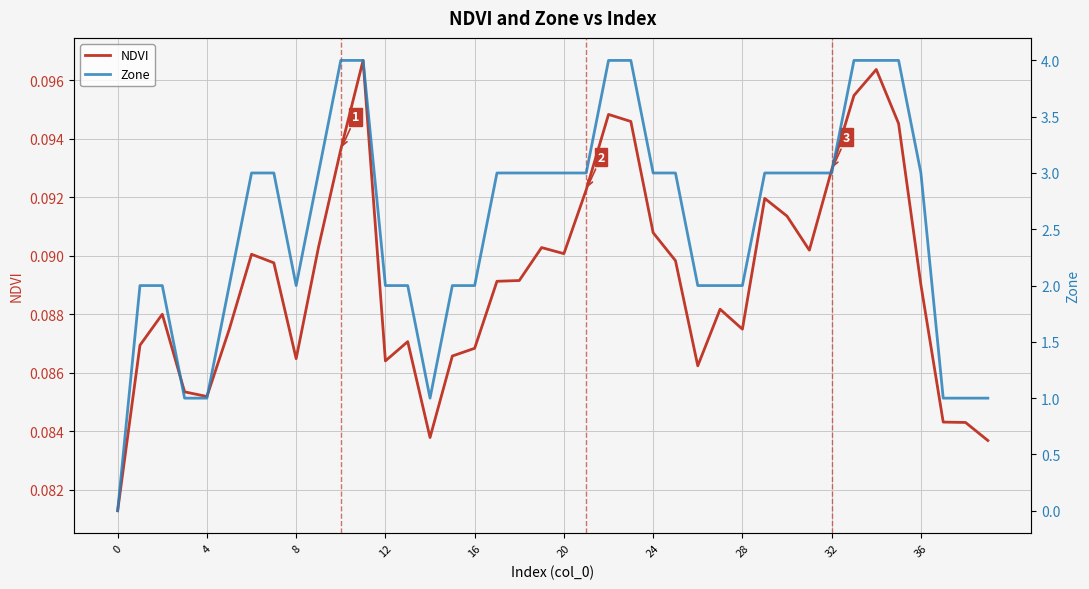

Where is the first local minimum for NDVI?

4